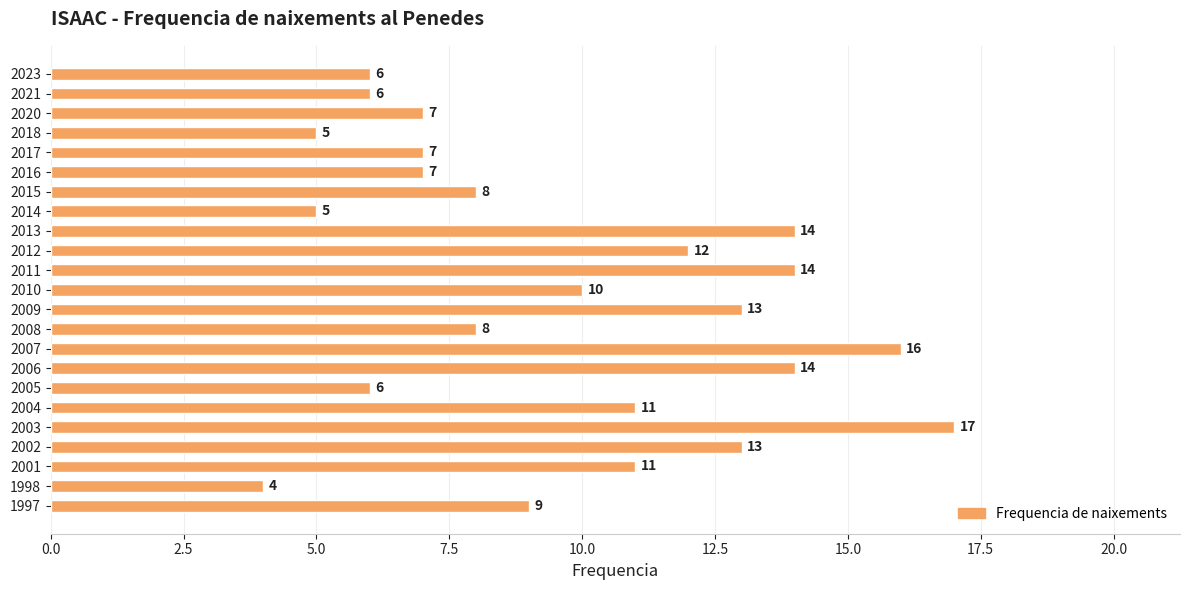

What is the value of the 17th bar from the top?

6